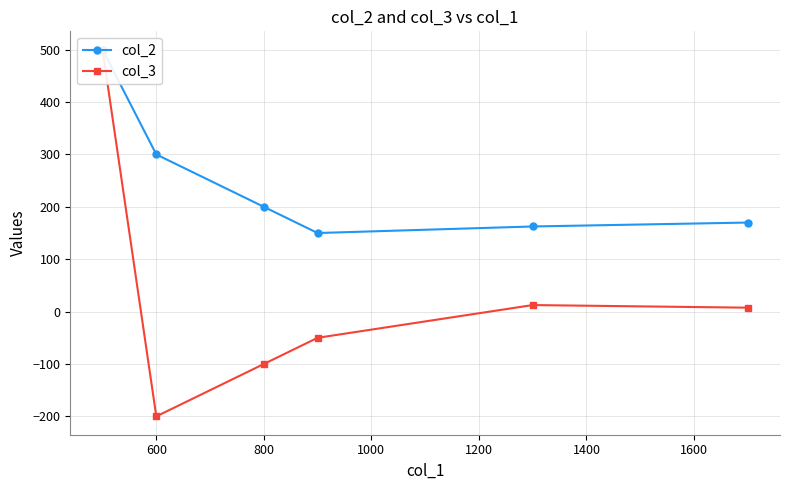

How many positive values does the col_3 series have?

3